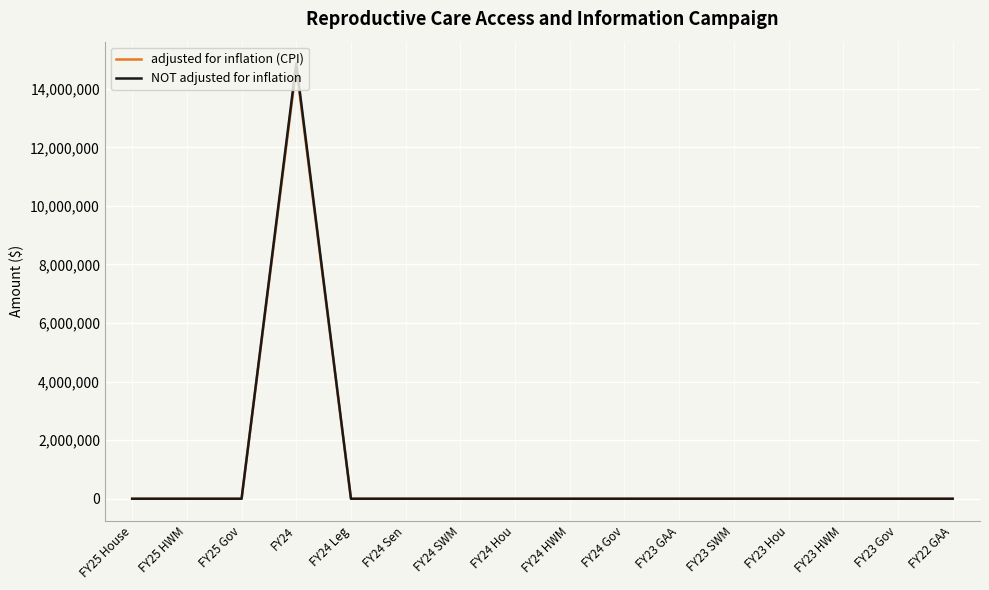

Reading left to right, what are all the values shown in this chart?

adjusted for inflation (CPI): FY25 House=0	FY25 HWM=0	FY25 Gov=0	FY24=14736227	FY24 Leg=0	FY24 Sen=0	FY24 SWM=0	FY24 Hou=0	FY24 HWM=0	FY24 Gov=0	FY23 GAA=0	FY23 SWM=0	FY23 Hou=0	FY23 HWM=0	FY23 Gov=0	FY22 GAA=0
NOT adjusted for inflation: FY25 House=0	FY25 HWM=0	FY25 Gov=0	FY24=14866500	FY24 Leg=0	FY24 Sen=0	FY24 SWM=0	FY24 Hou=0	FY24 HWM=0	FY24 Gov=0	FY23 GAA=0	FY23 SWM=0	FY23 Hou=0	FY23 HWM=0	FY23 Gov=0	FY22 GAA=0